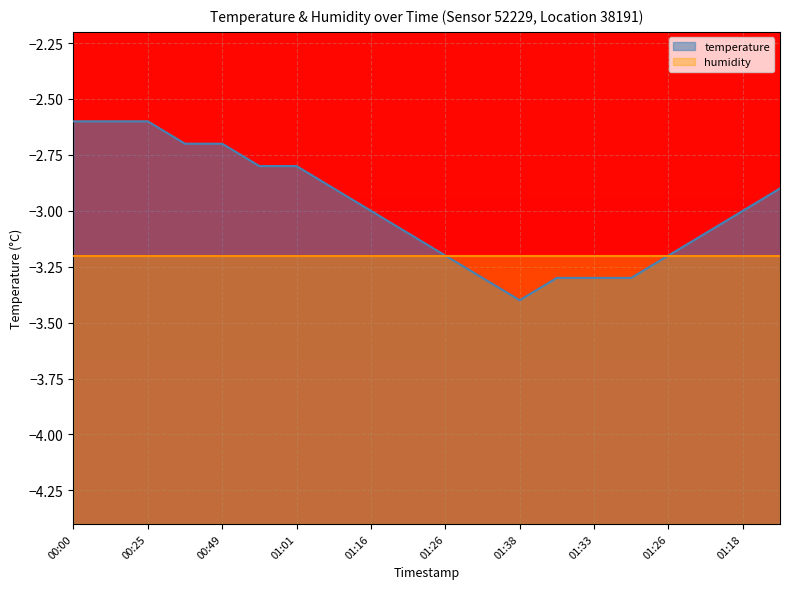

List the labels in order of value, largest first.

00:00, 00:12, 00:25, 00:37, 00:49, 00:52, 01:01, 01:09, 01:13, 01:16, 01:18, 01:21, 01:23, 01:26, 01:26, 01:28, 01:36, 01:33, 01:28, 01:38